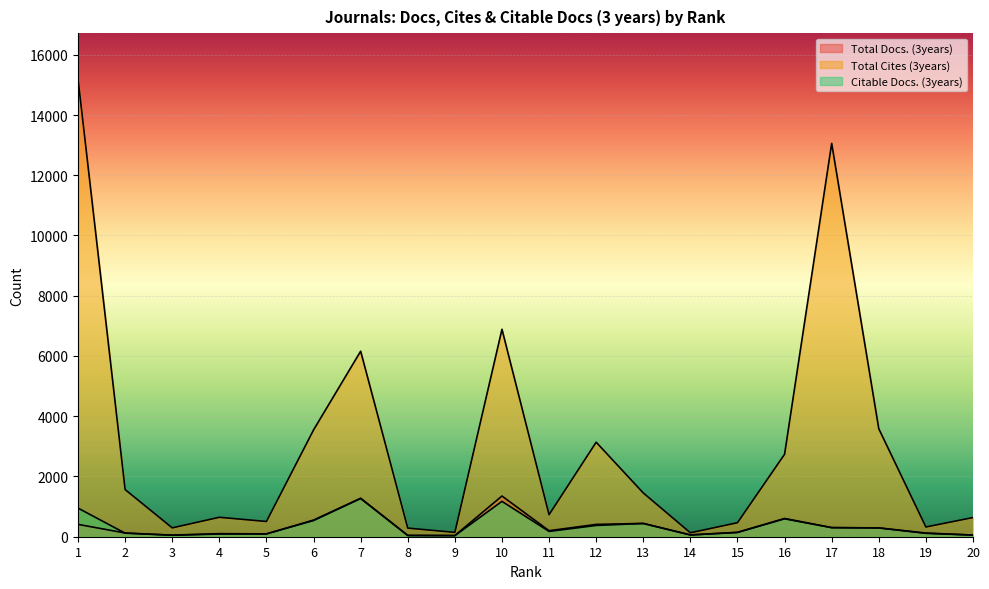

What are all the series names shown in the legend?

Total Docs. (3years), Total Cites (3years), Citable Docs. (3years)